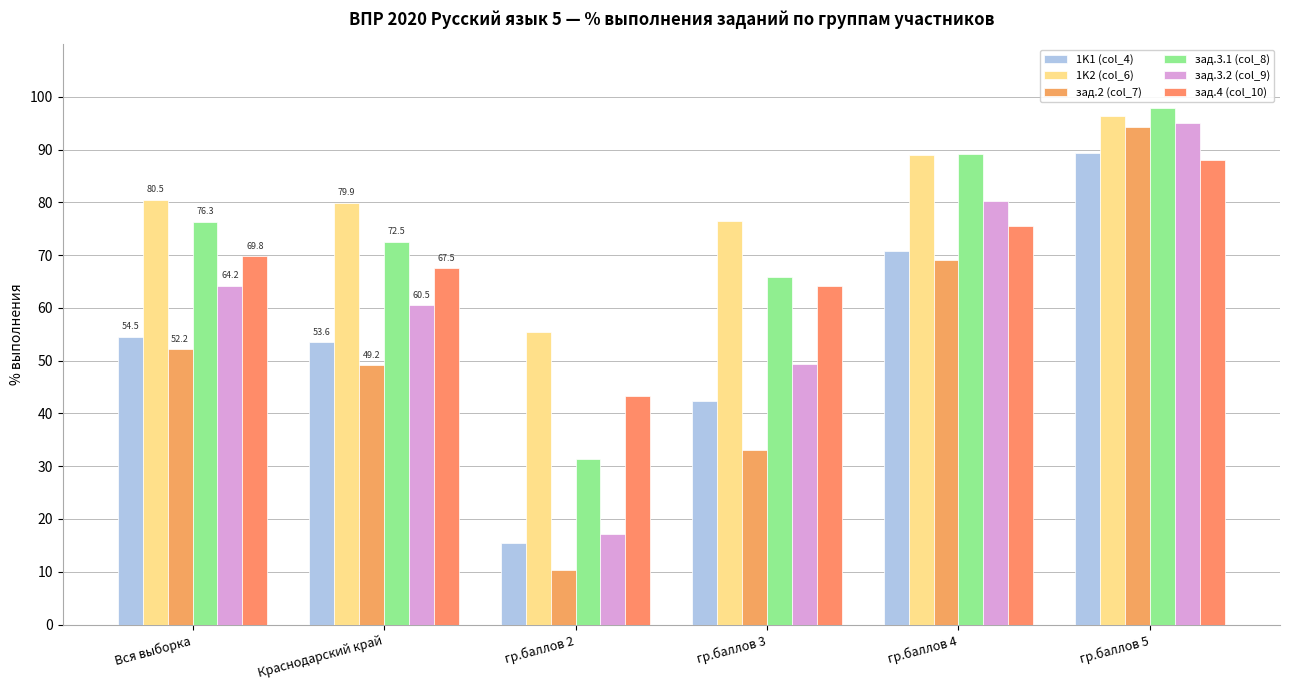

Does the chart contain any negative values?

No